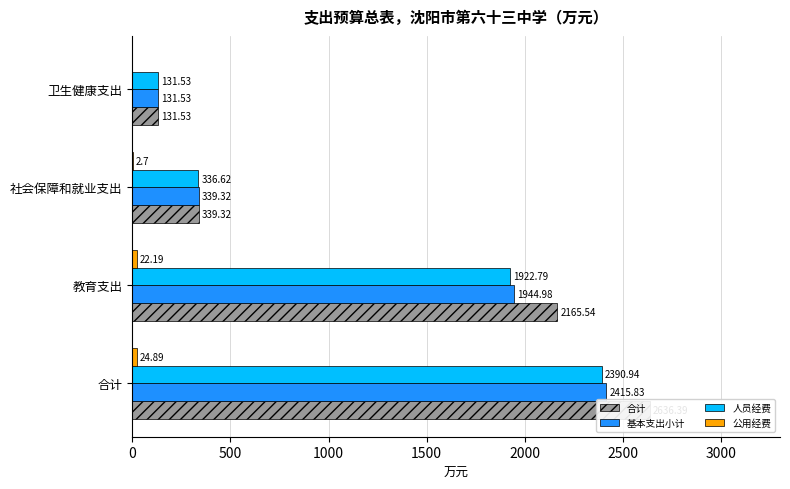

The value of 基本支出小计 at 合计 is 609.6. True or false?

False